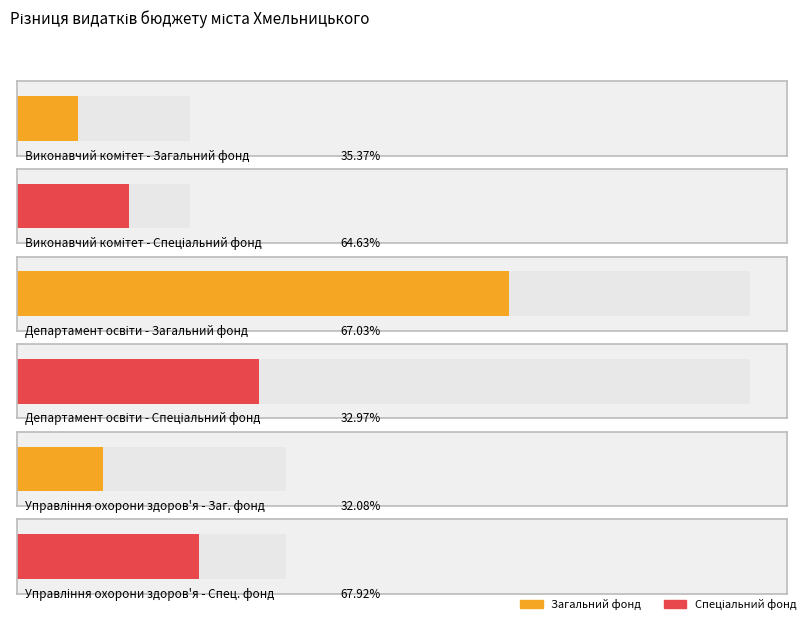

How many values in the Спеціальний фонд series are below 9345556?

2